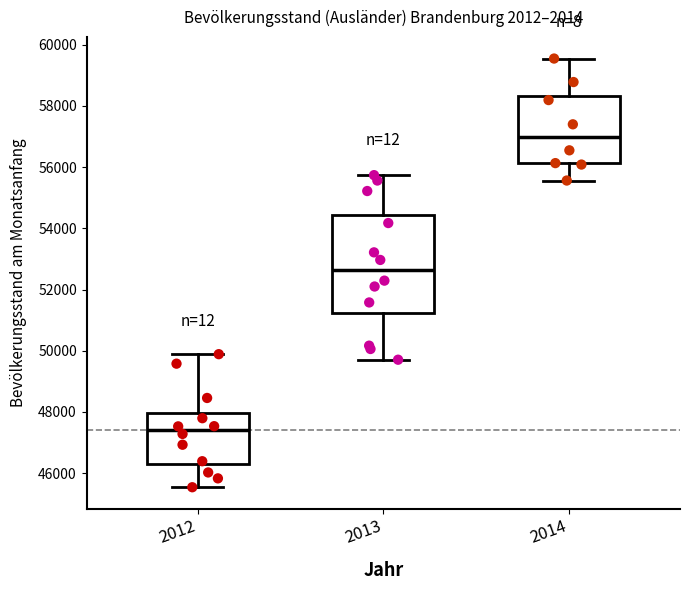

Where is the lower edge of the box at x = 2013 on the y-axis? The values are not printed on the chart, so give them approximately, as read against the axis.

51200